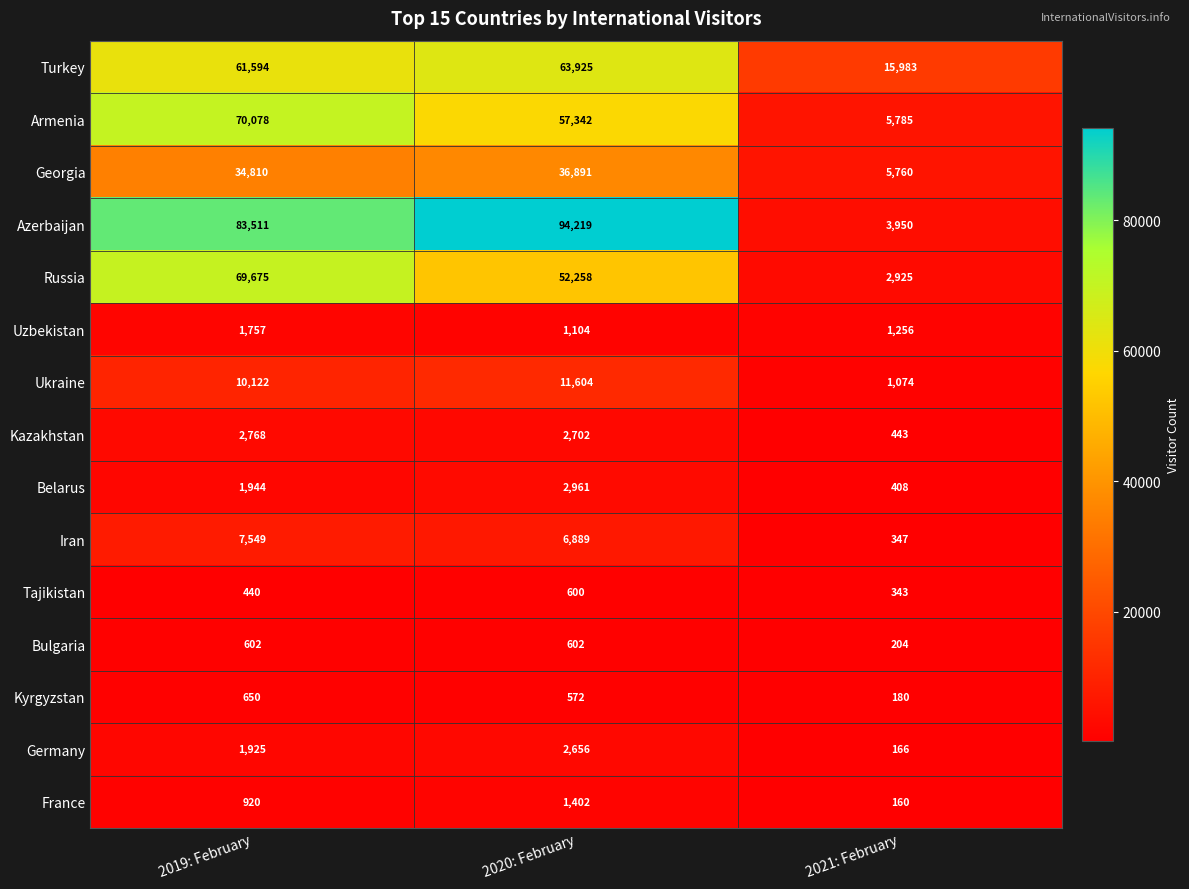

Which series has the largest total across all categories?

Azerbaijan